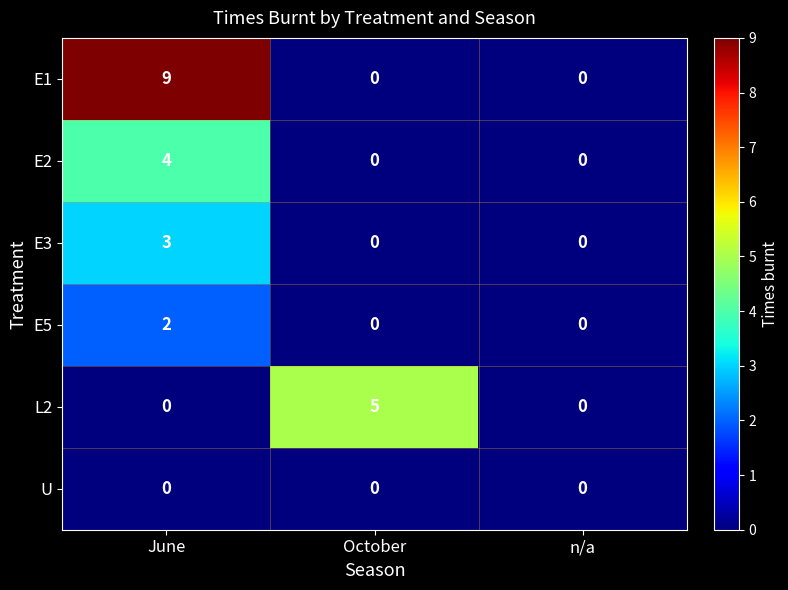

Rank the series by their maximum value, from highest to lowest.

E1, L2, E2, E3, E5, U